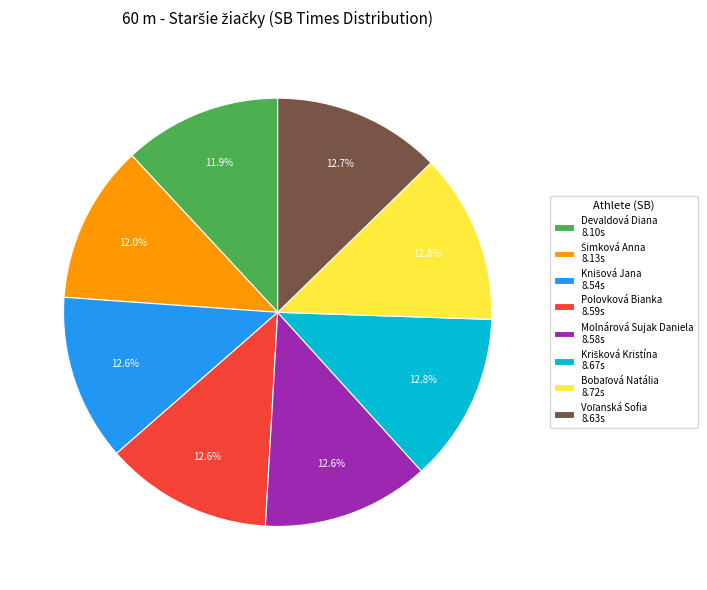

What portion of the pie excludes Molnárová Sujak Daniela 8.58s?

87.4%